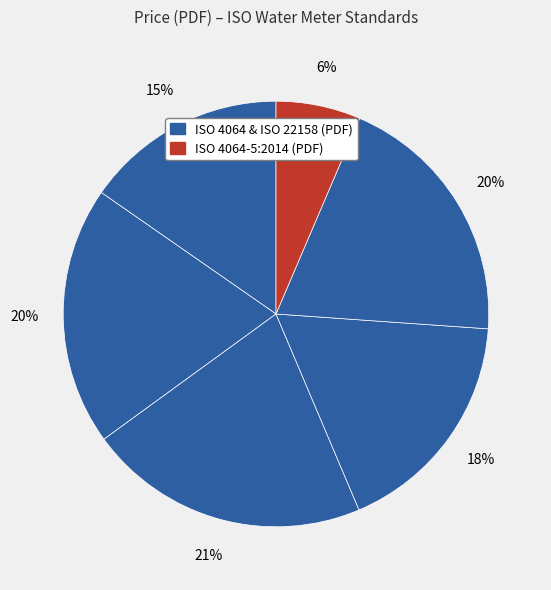

How many segments does this pie chart have?

6